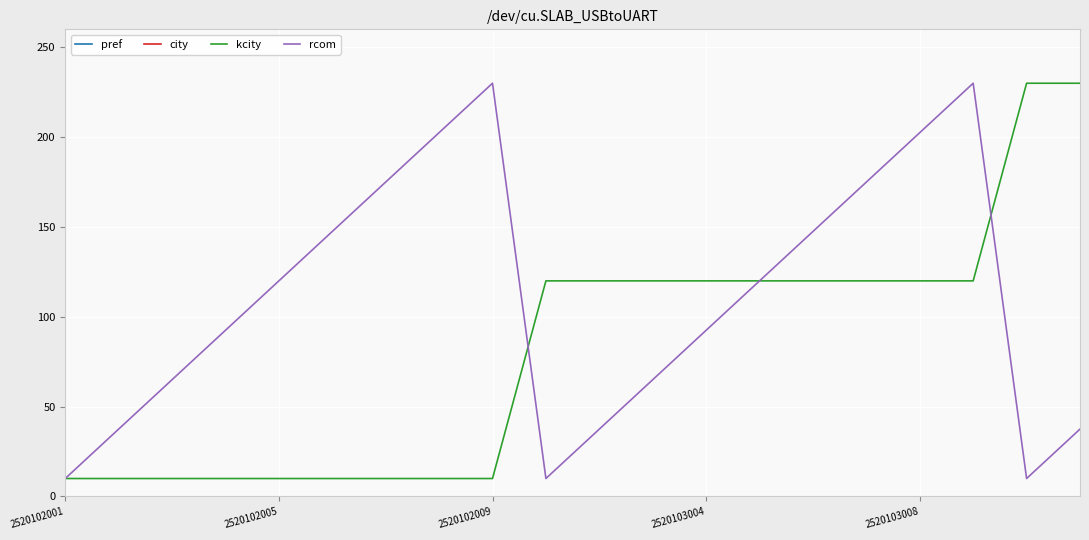

List the series in order of their peak value, lowest first.

pref, city, kcity, rcom